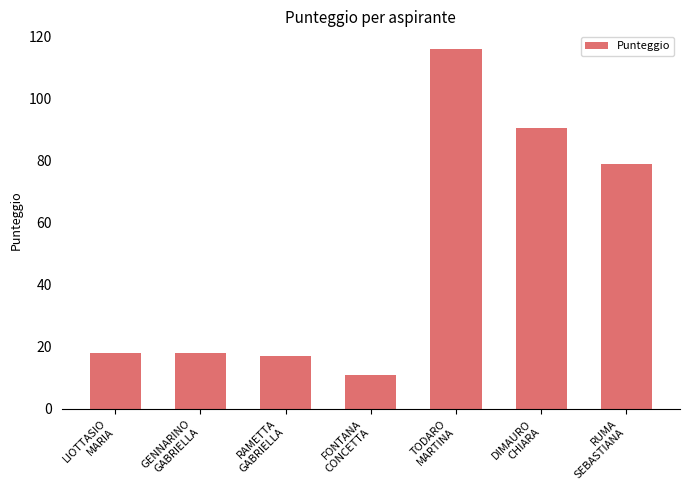

What is the ratio of the value at GENNARINO
GABRIELLA to the value at DIMAURO
CHIARA?

0.2